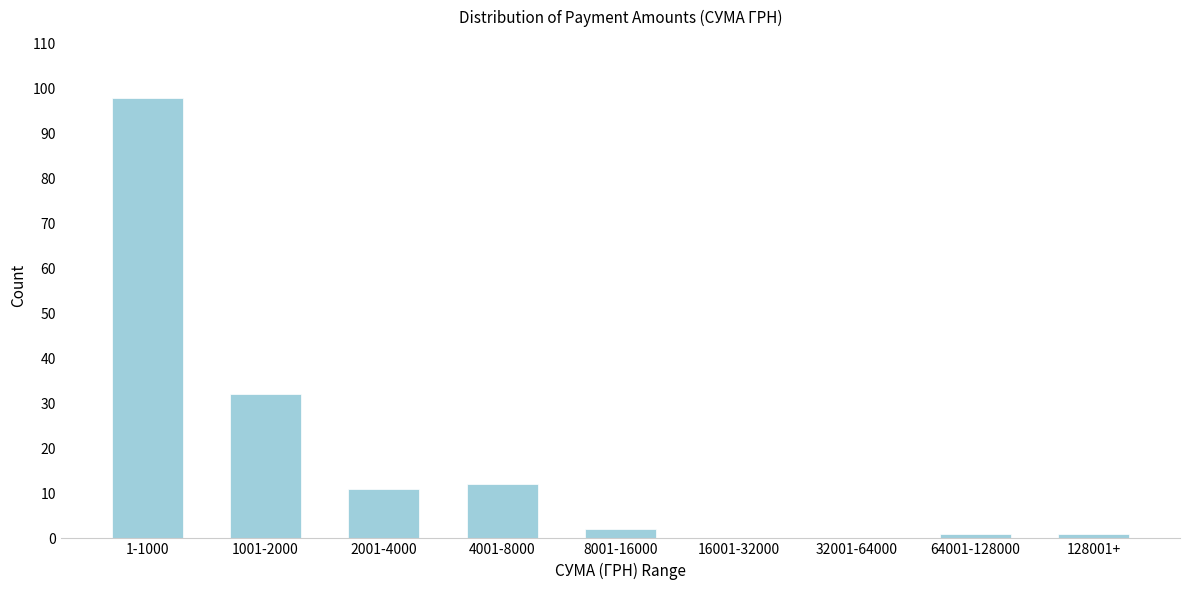

Reading left to right, what are all the values shown in this chart?

1-1000=98	1001-2000=32	2001-4000=11	4001-8000=12	8001-16000=2	16001-32000=0	32001-64000=0	64001-128000=1	128001+=1